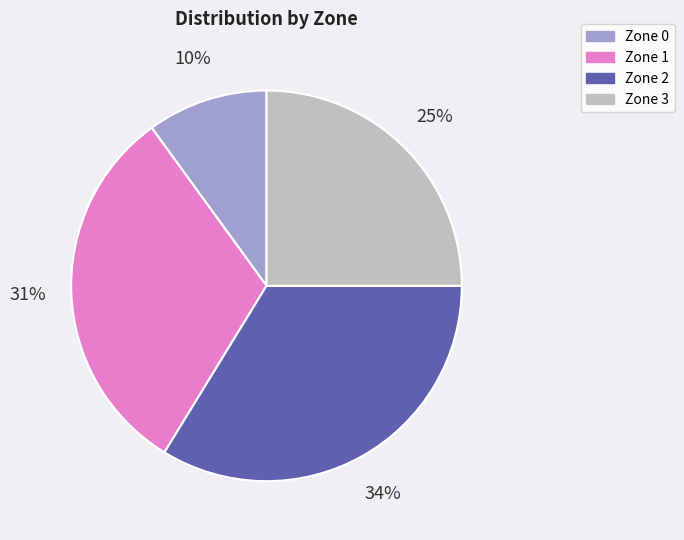

Do Zone 3 and Zone 0 together represent more than half of the pie?

No